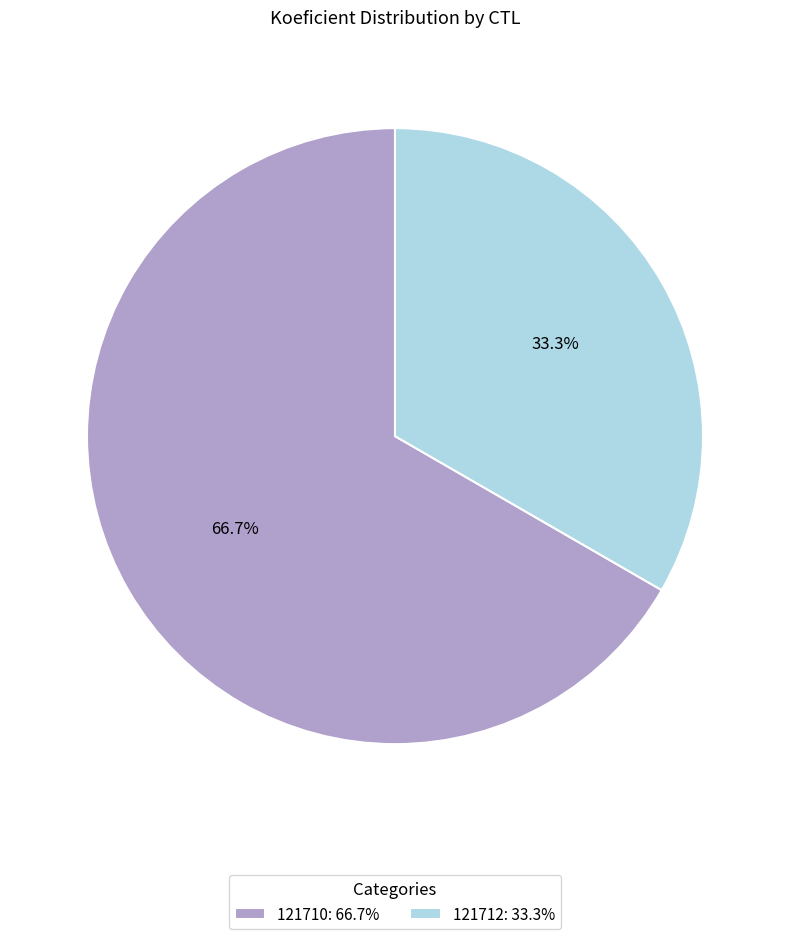

What is the ratio of the value at 121712: 33.3% to the value at 121710: 66.7%?

0.5